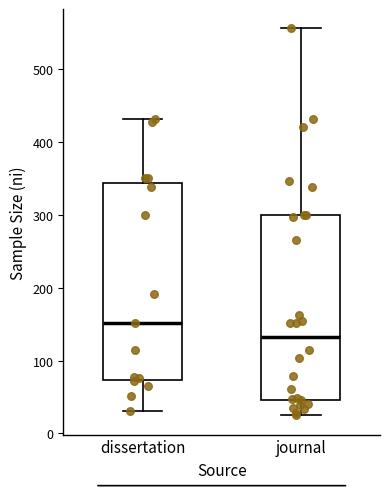

Reading left to right, read every box against the y-axis: the position of its median line, the range the box covers, and the ends of its whiskers. The values are not printed on the chart, so give them approximately, as read against the axis.

dissertation: median 150, box 70 to 340, whiskers 30 to 430
journal: median 130, box 50 to 300, whiskers 30 to 560